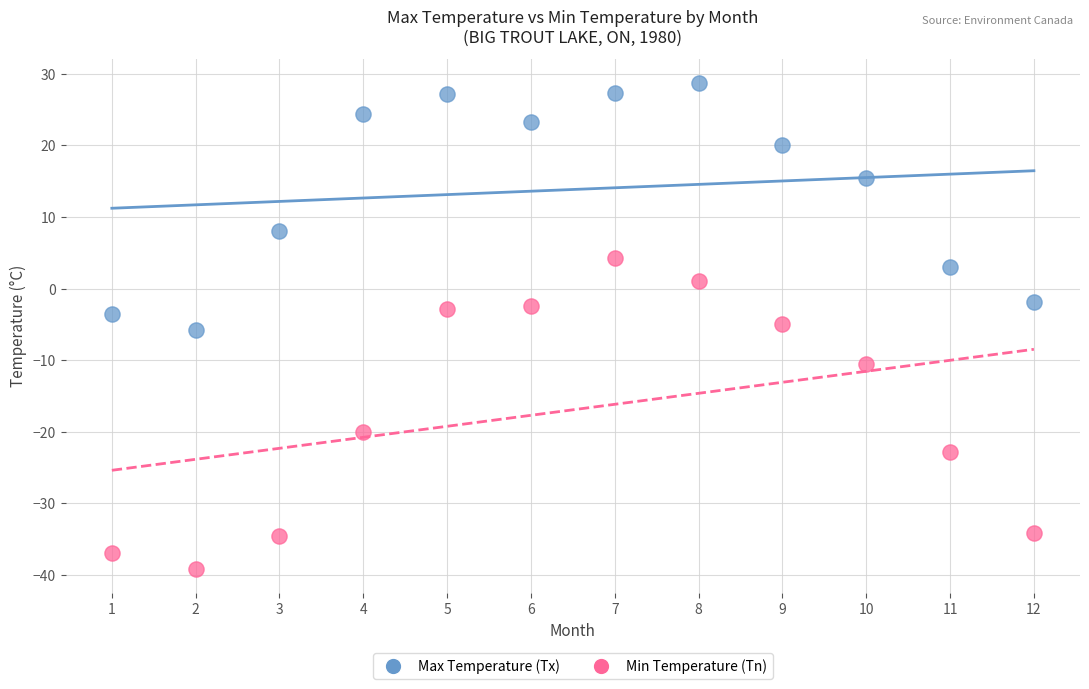

Which series contains the highest Y value?

Max Temperature (Tx)